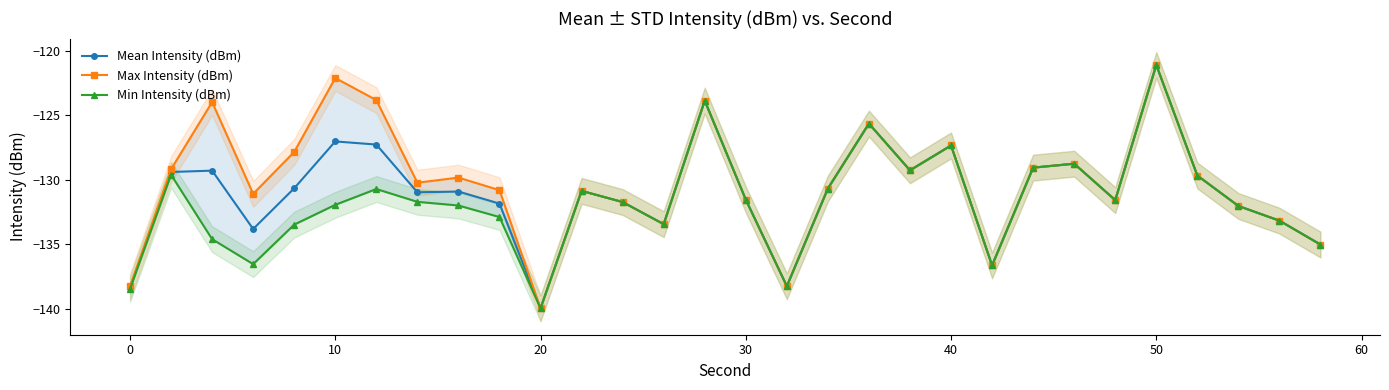

What is the maximum value for Mean Intensity (dBm)?

-121.1